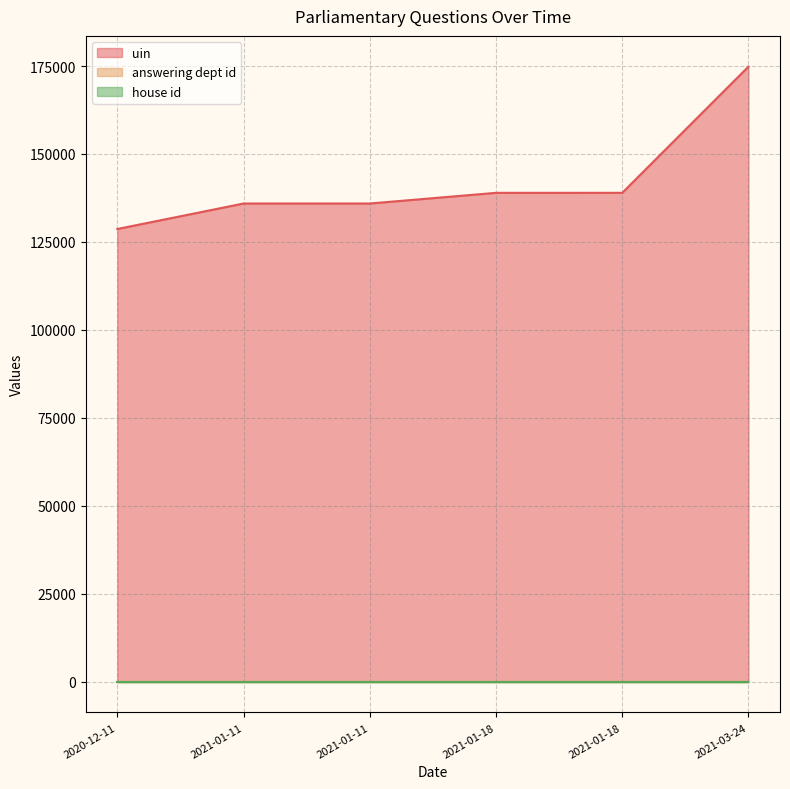

How many series are shown in this chart?

3